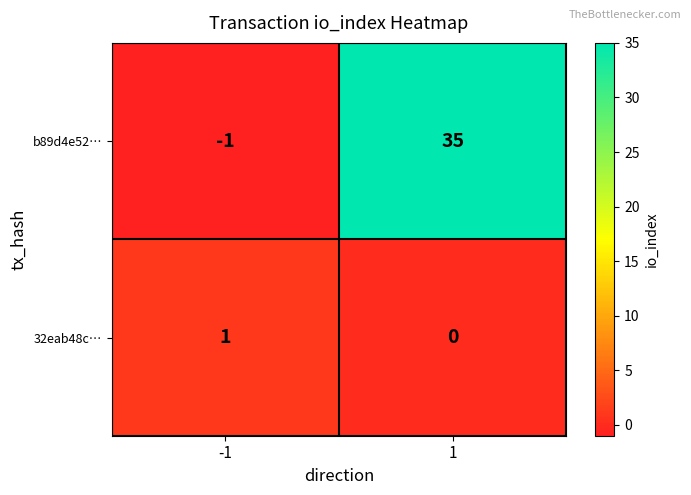

Reading left to right, list all the values displayed in this chart.

b89d4e52…: -1=-1	1=35
32eab48c…: -1=1	1=0